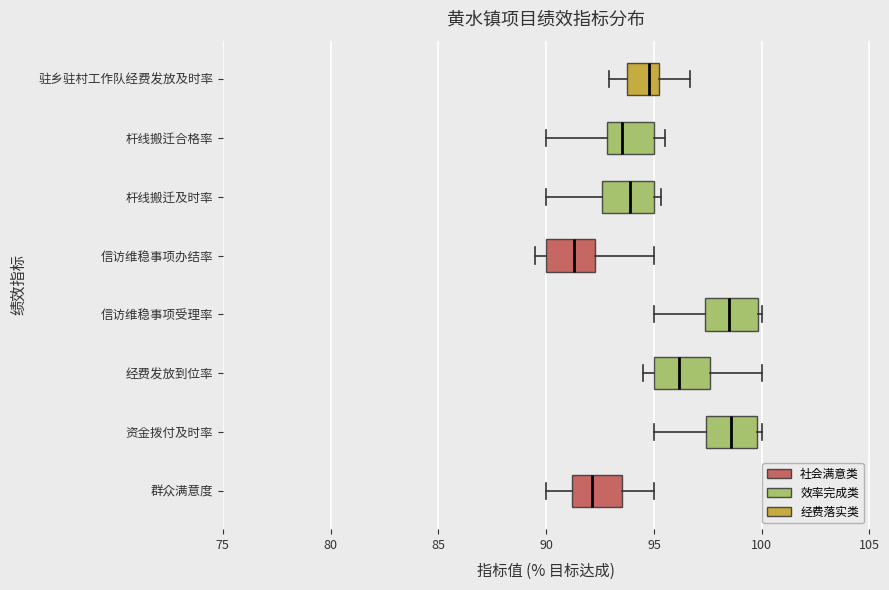

Where is the right edge of the box for 驻乡驻村工作队经费发放及时率 on the x-axis? The values are not printed on the chart, so give them approximately, as read against the axis.

95.5